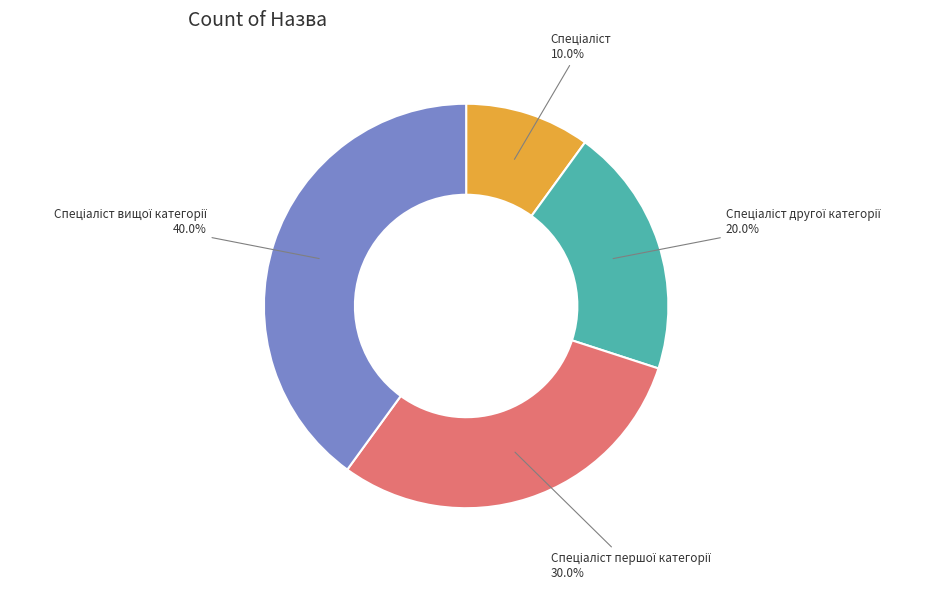

Does any single category account for the majority?

No